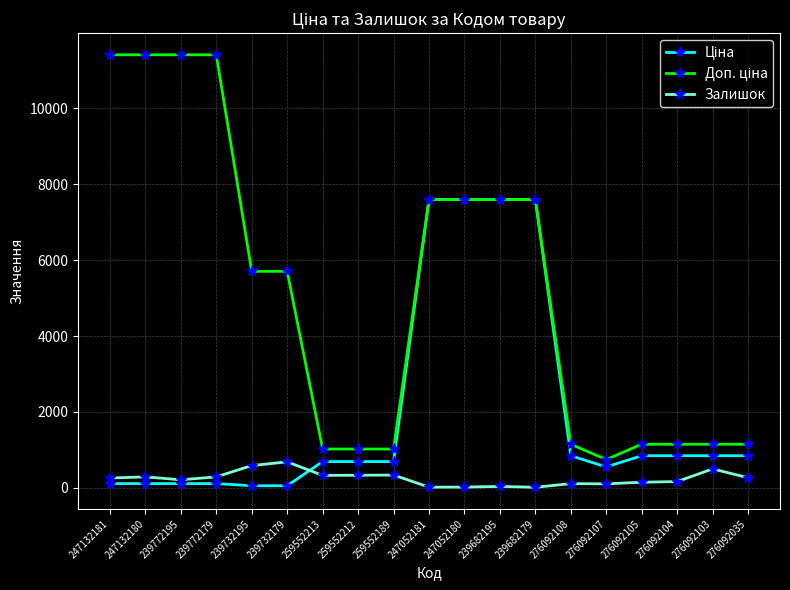

What is the highest value of the Залишок series?

686.0